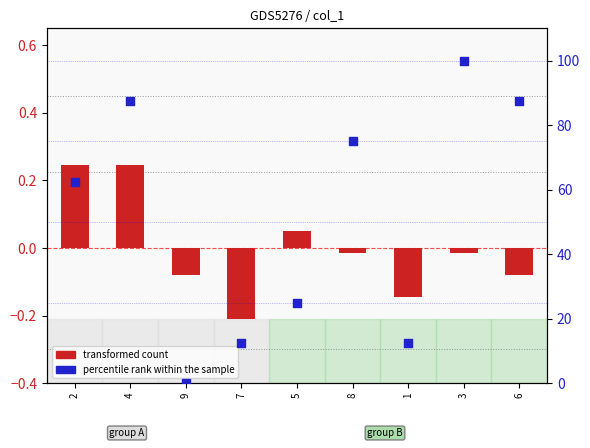

At which category is the sum across all series the highest?

3